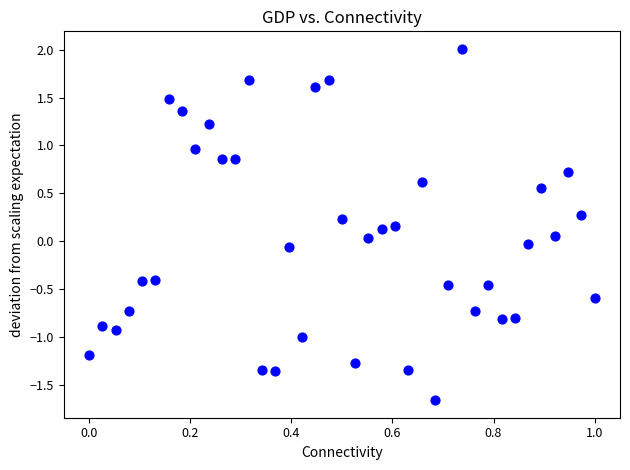

What is the range of X values (max minus min)?

1.0